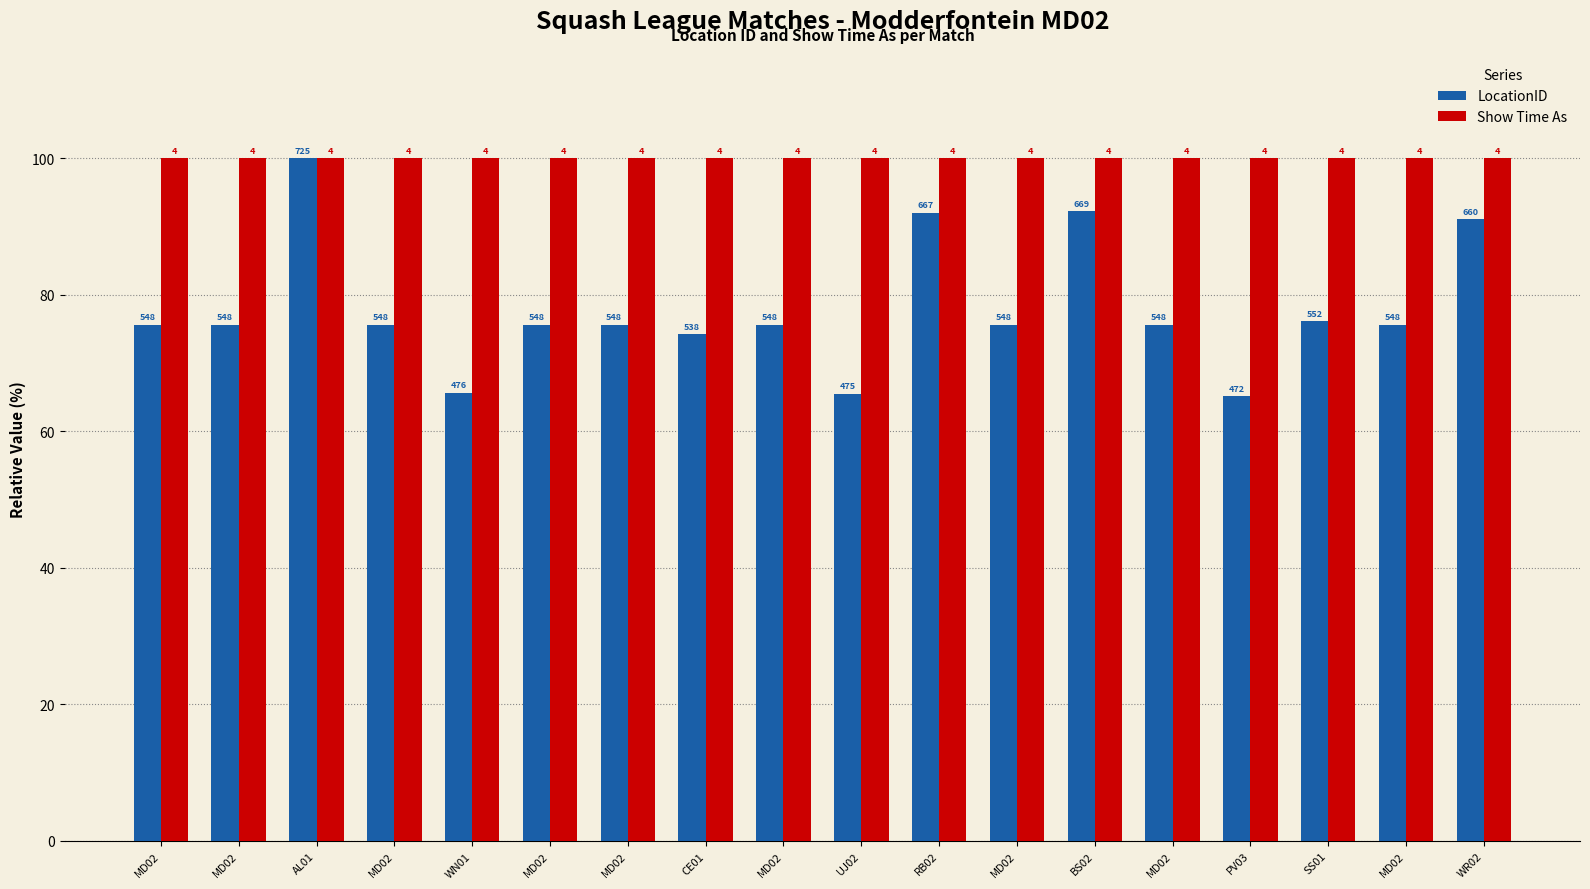

True or false: LocationID has a value of 18.6 at WR02.

False